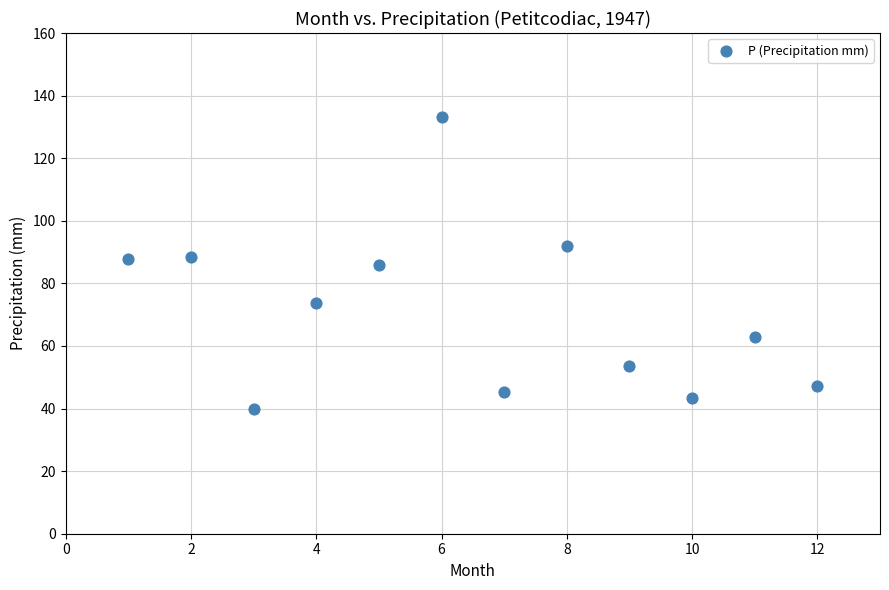

What is the range of X values (max minus min)?

11.0